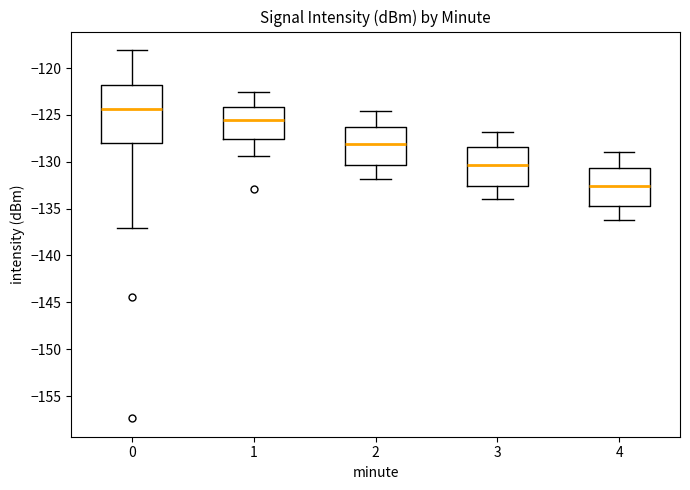

Reading left to right, transcribe this box plot: for each box, give where its median line is, the range the box spans, and where its two whiskers end, as read against the y-axis. The values are not printed on the chart, so give them approximately, as read against the axis.

0: median -124.5, box -128.0 to -122.0, whiskers -137.0 to -118.0
1: median -125.5, box -127.5 to -124.0, whiskers -129.5 to -122.5
2: median -128.0, box -130.5 to -126.5, whiskers -132.0 to -124.5
3: median -130.5, box -132.5 to -128.5, whiskers -134.0 to -127.0
4: median -132.5, box -134.5 to -130.5, whiskers -136.0 to -129.0